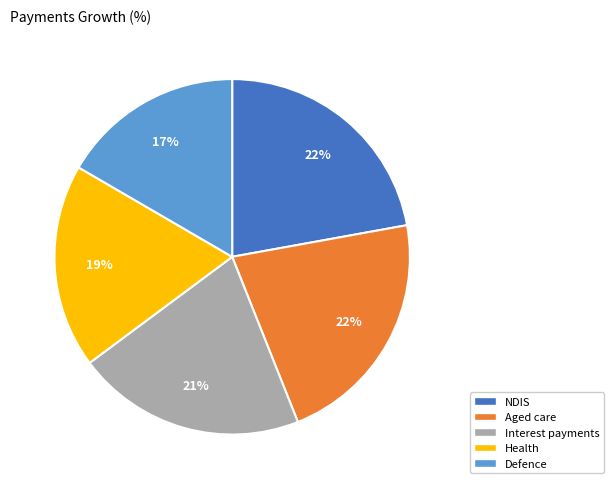

The NDIS slice represents 28% of the pie. True or false?

False